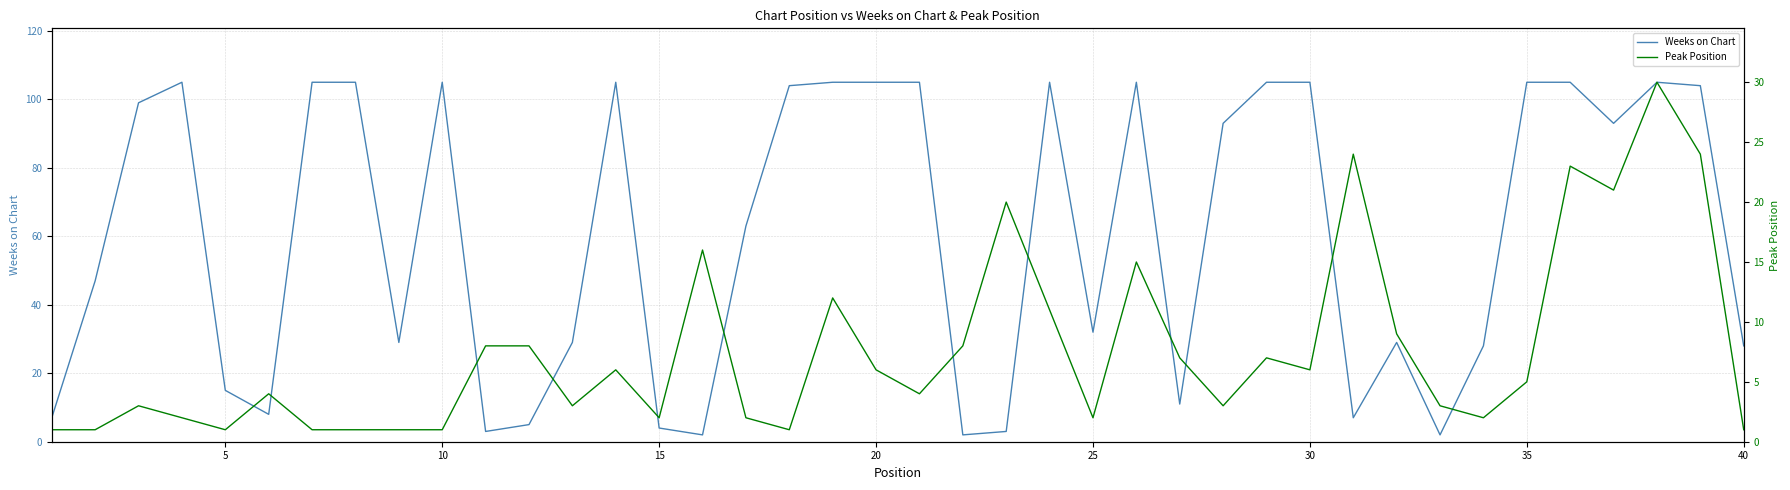

After their last crossing, which series has the higher values: Weeks on Chart or Peak Position?

Weeks on Chart